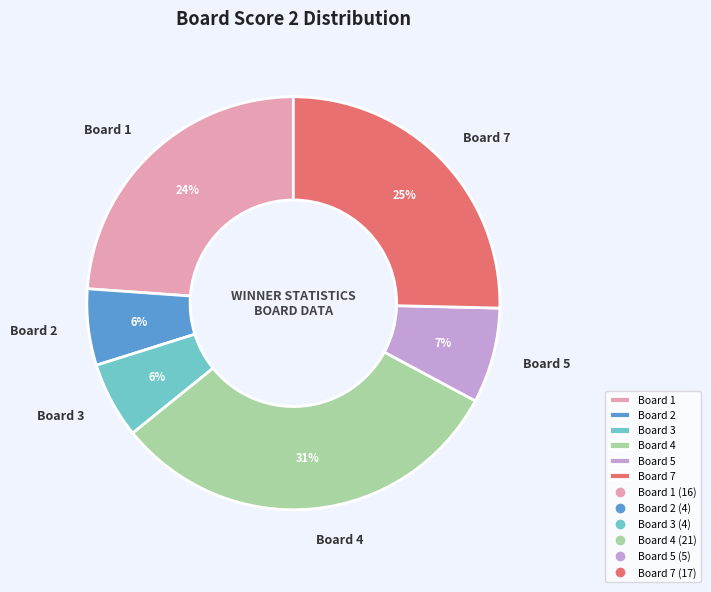

Which has a higher value, Board 7 or Board 3?

Board 7